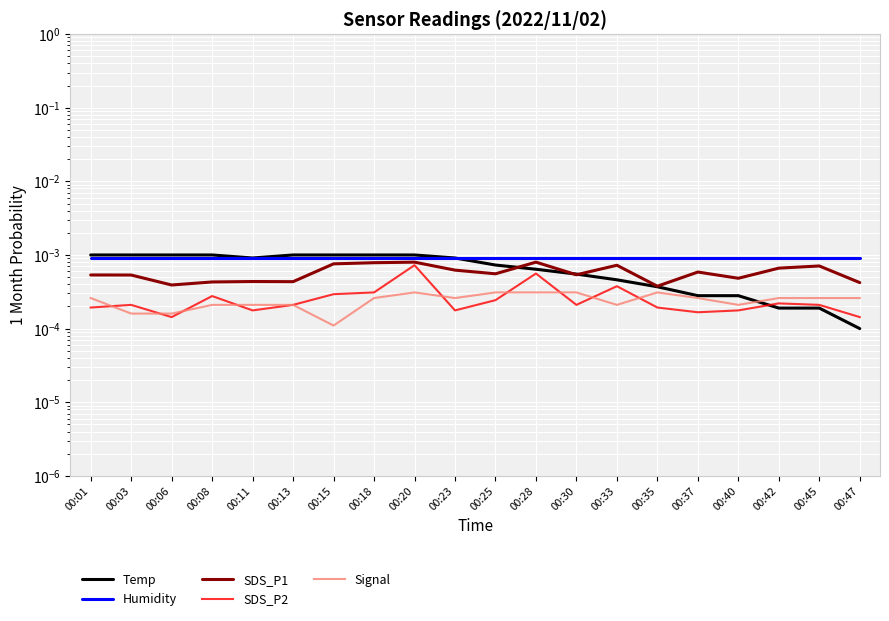

Is this an area chart (filled region under the line)?

No